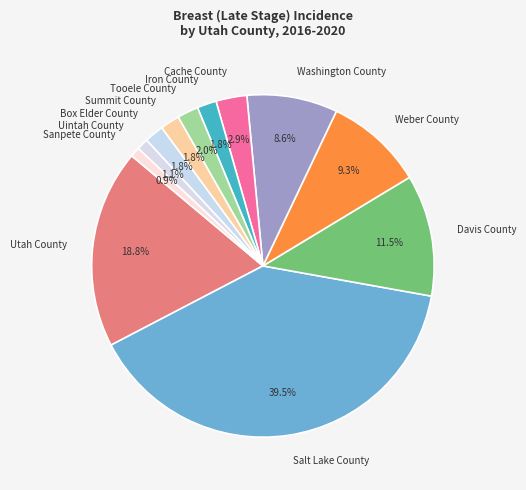

The Uintah County slice represents 1% of the pie. True or false?

True